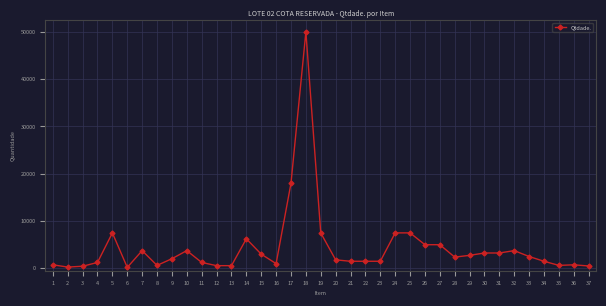

Is it true that the value at 10 is 3750?

True